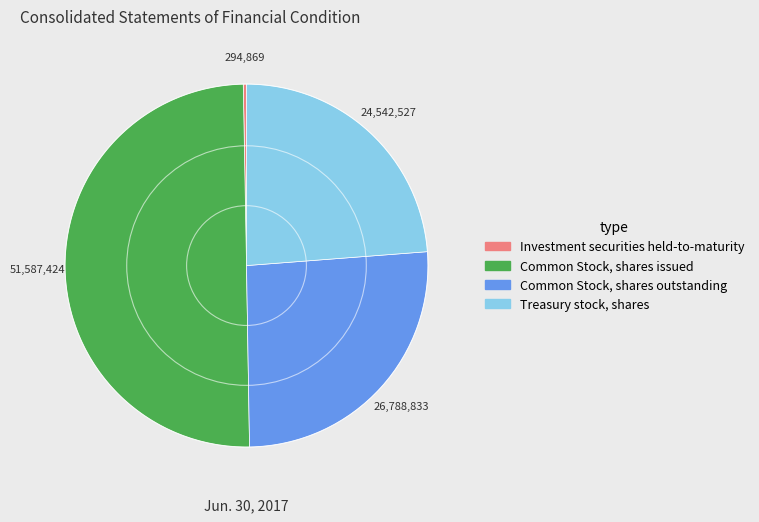

How many slices are in this pie chart?

4